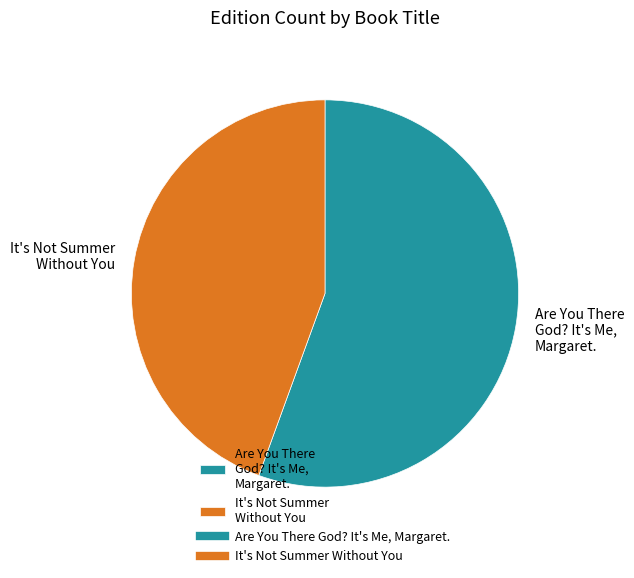

What is the ratio of the value at It's Not Summer Without You to the value at Are You There God? It's Me, Margaret.?

0.8